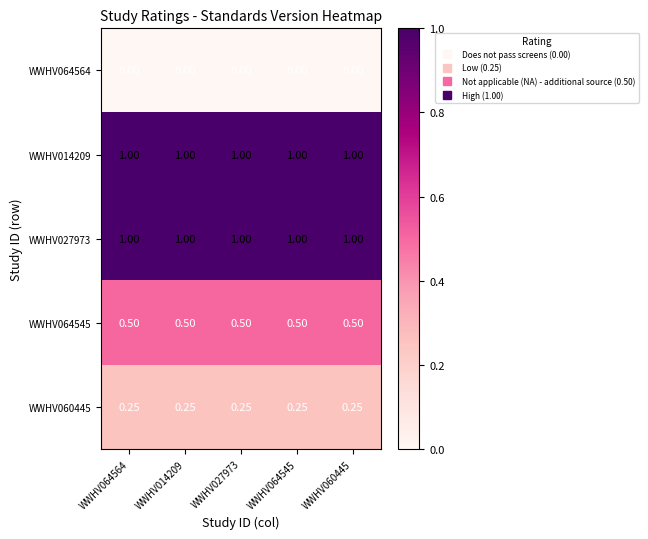

What is the difference between the highest and lowest values at WWHV064564?

1.0